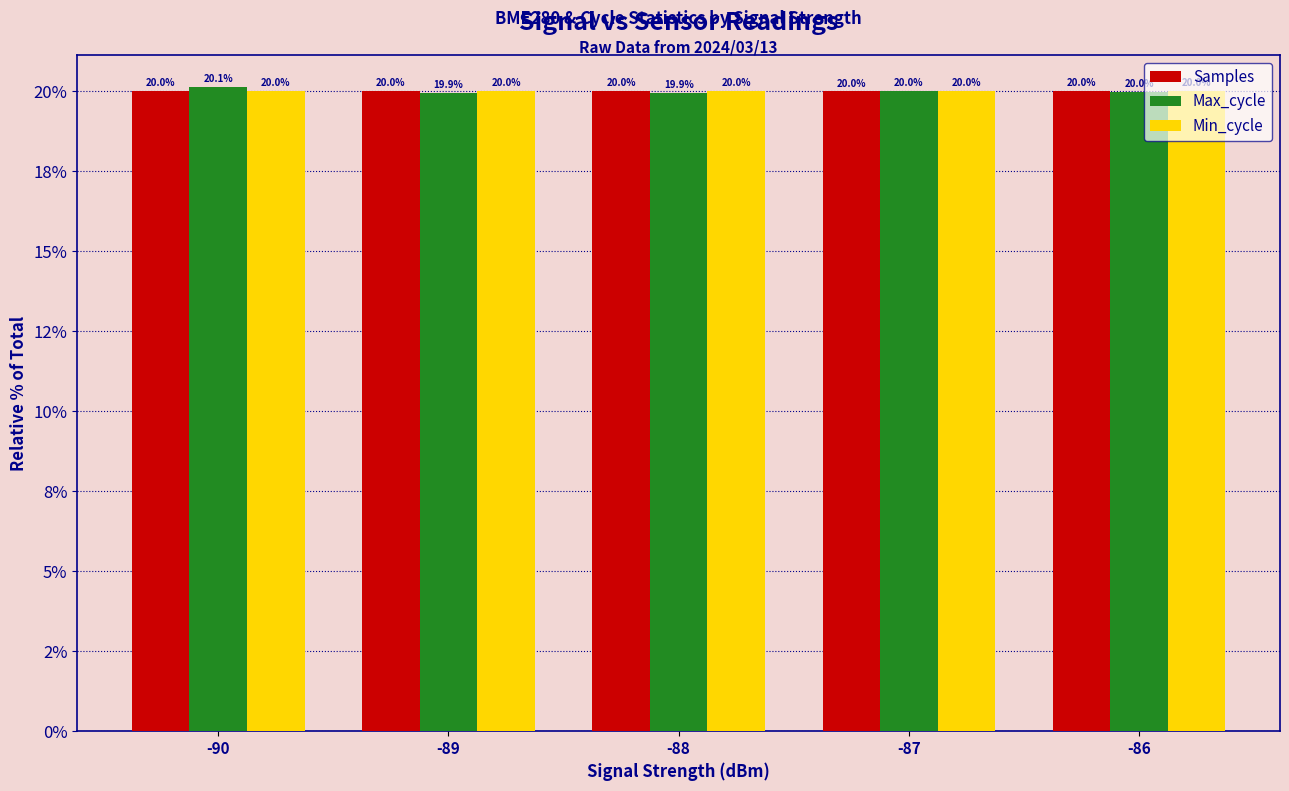

Does the chart contain any negative values?

No